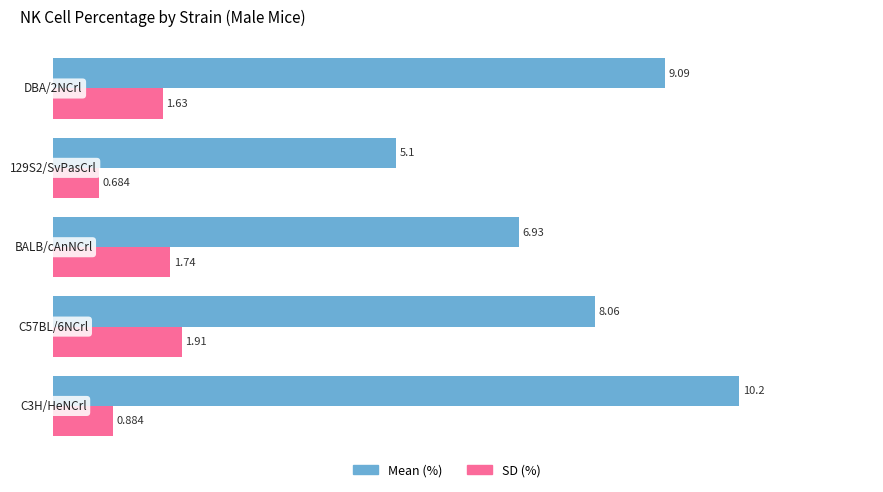

Which series has the largest total across all categories?

Mean (%)